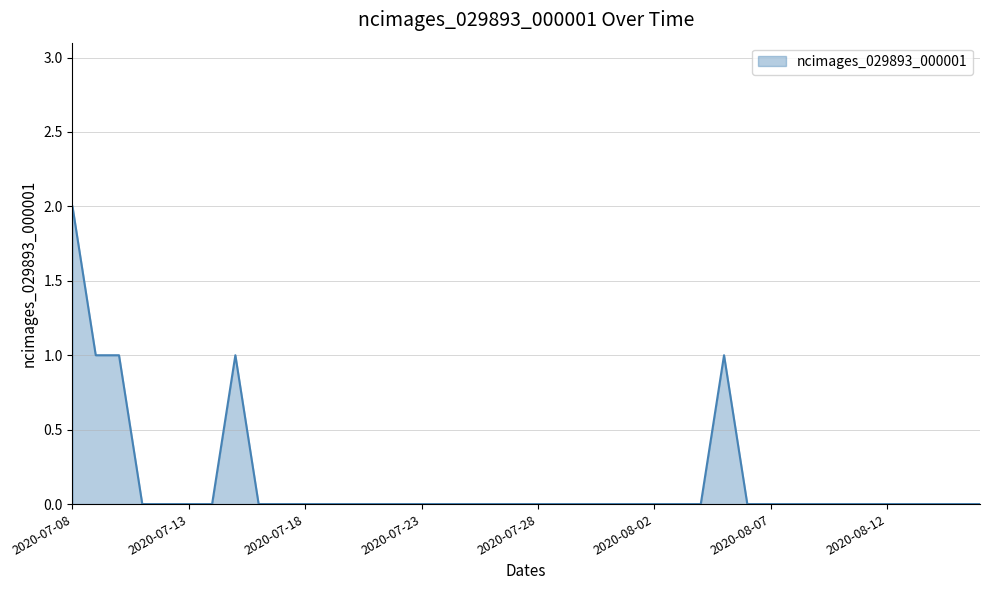

How many series are shown in this chart?

1